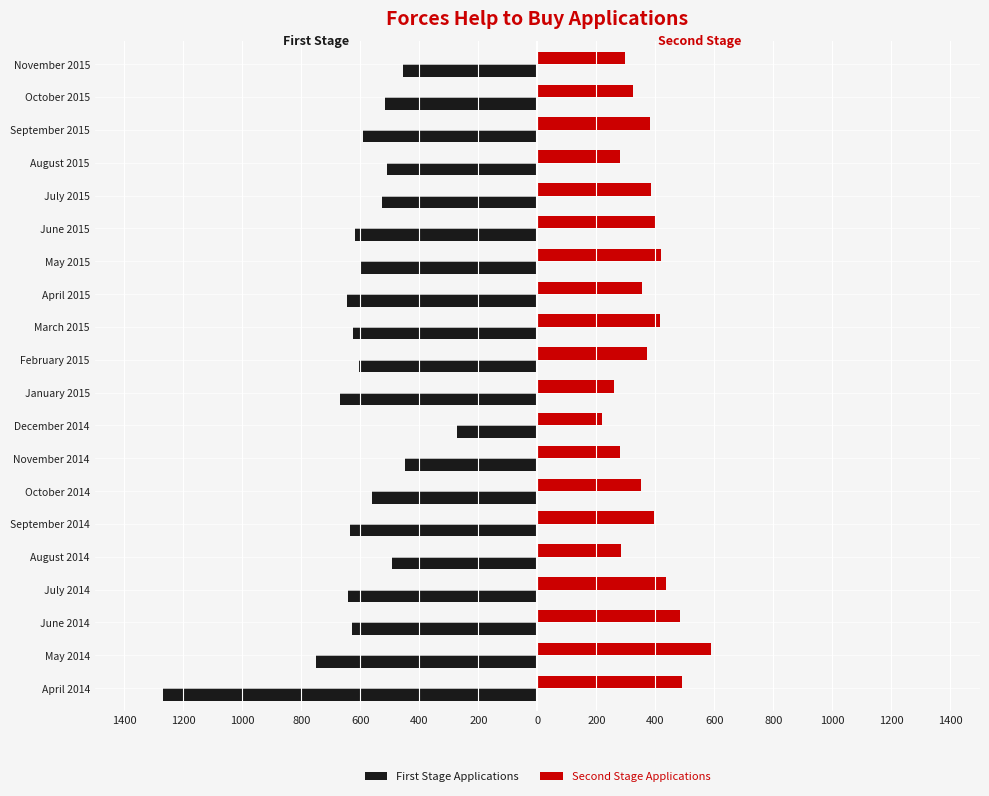

What are all the series names shown in the legend?

First Stage Applications, Second Stage Applications